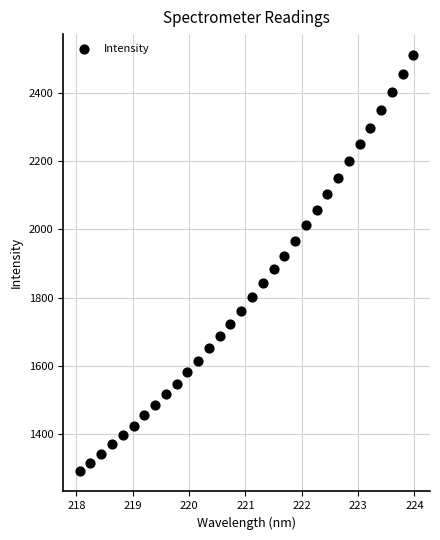

What is the range of X values (max minus min)?

5.9